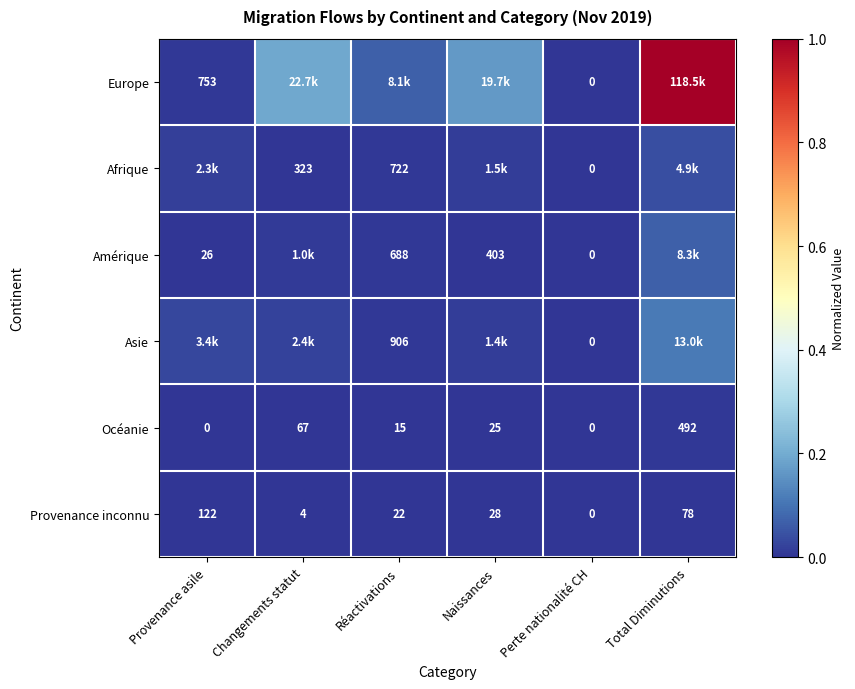

Which category has the lowest value in the Provenance inconnu series?

Perte nationalité CH